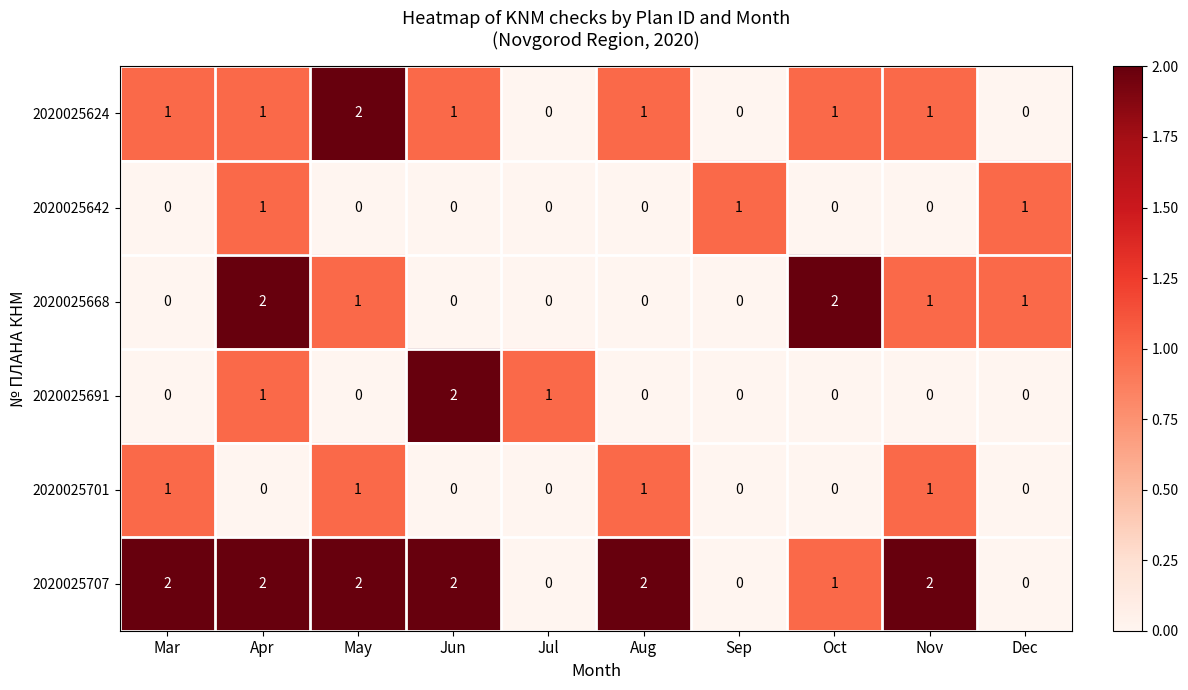

Between Jun and Nov, which series saw the biggest shift?

2020025691